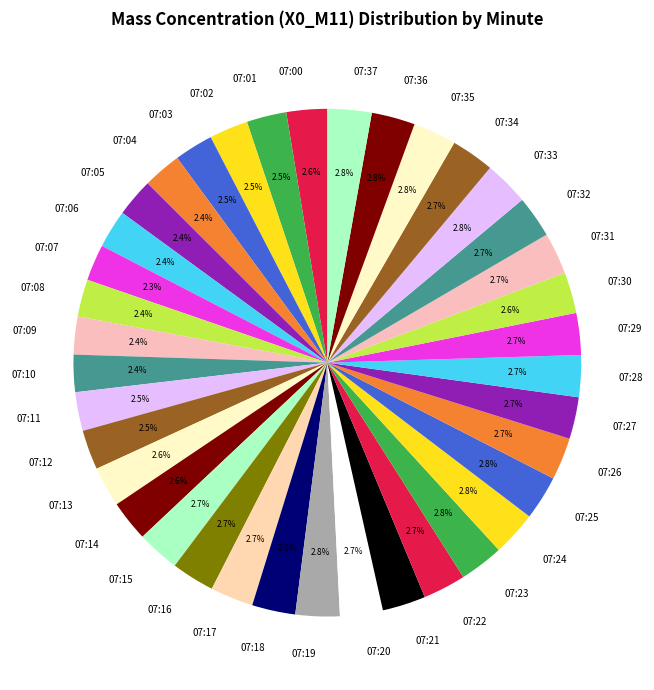

To the nearest percent, what portion does 07:17 represent?

3%